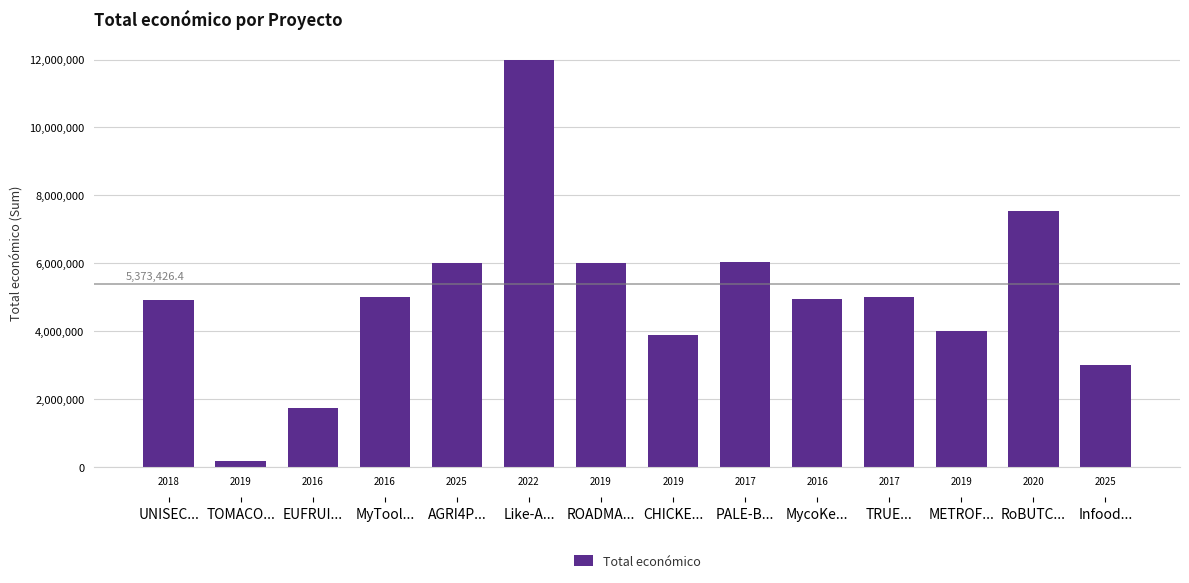

Which has a higher value, 2019 or 2018?

2019